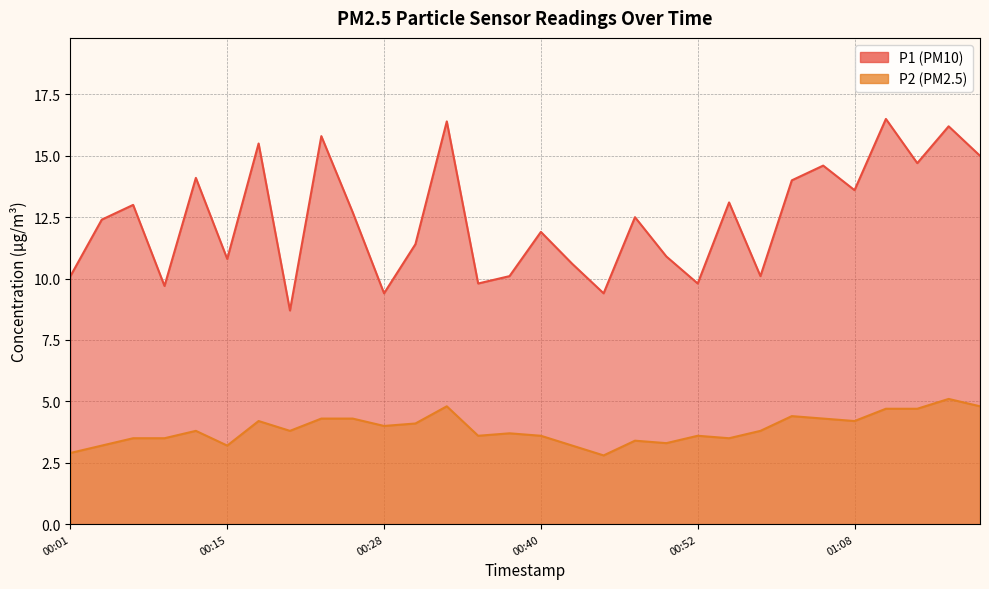

At 00:35, list the series in order from smallest to largest.

P2, P1